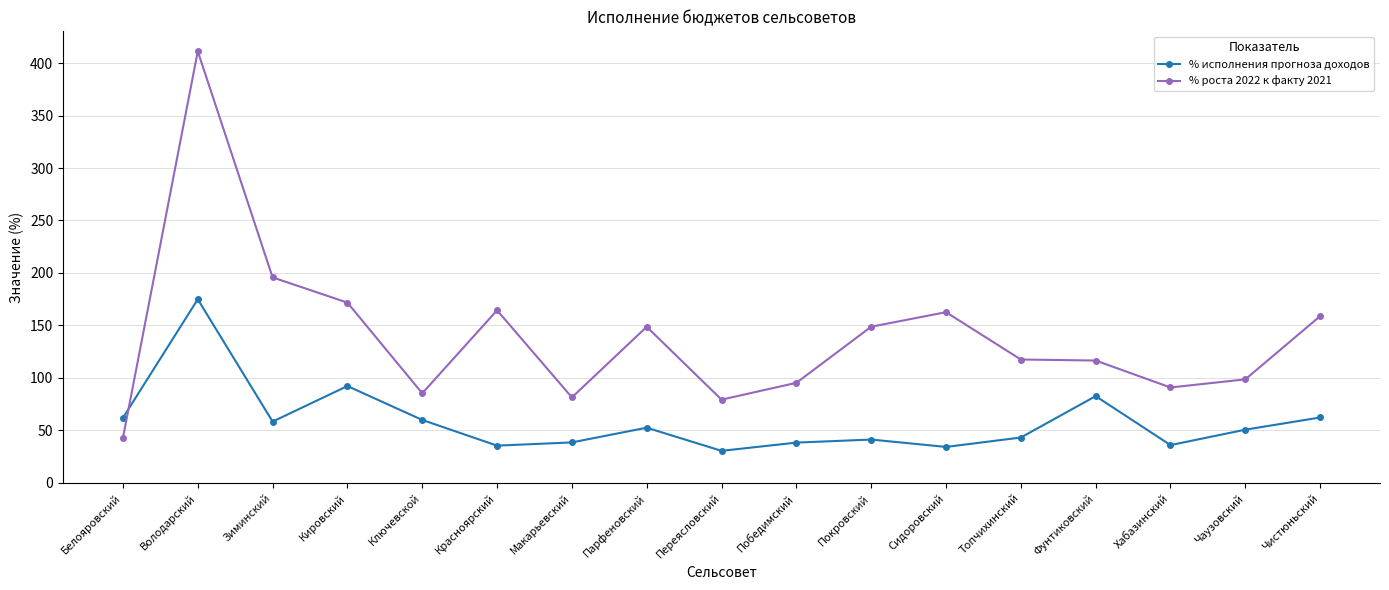

What is the label of the 11th point from the right?

Макарьевский